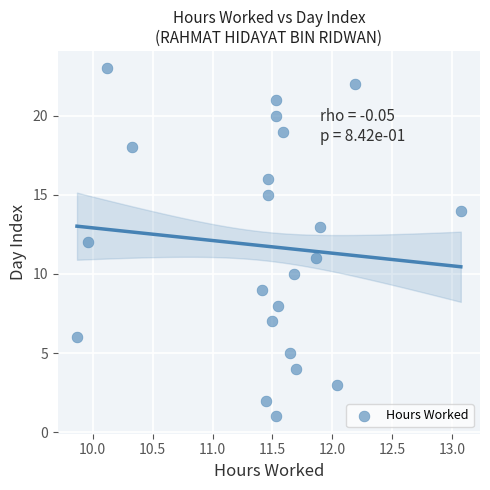

What is the range of Y values (max minus min)?

22